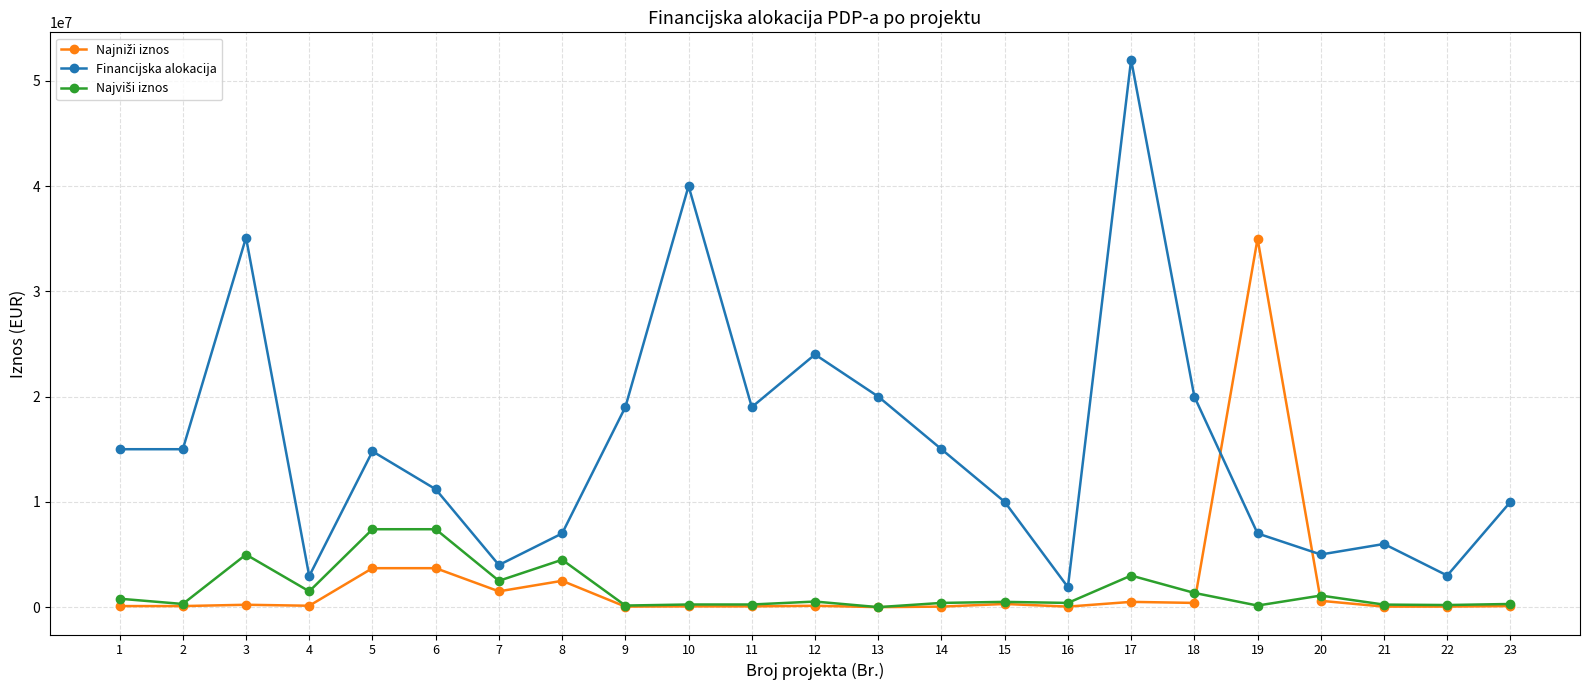

The value of Financijska alokacija at 3 is 35100000. True or false?

True